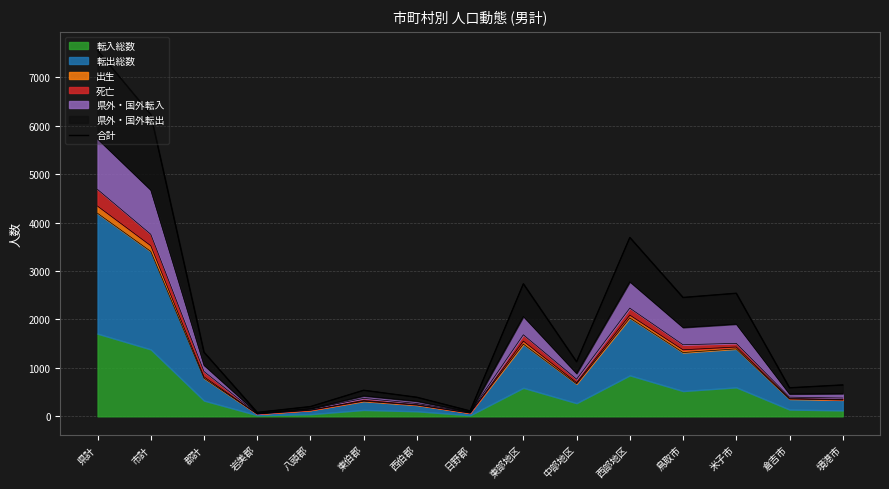

What position from the left is 東部地区?

9